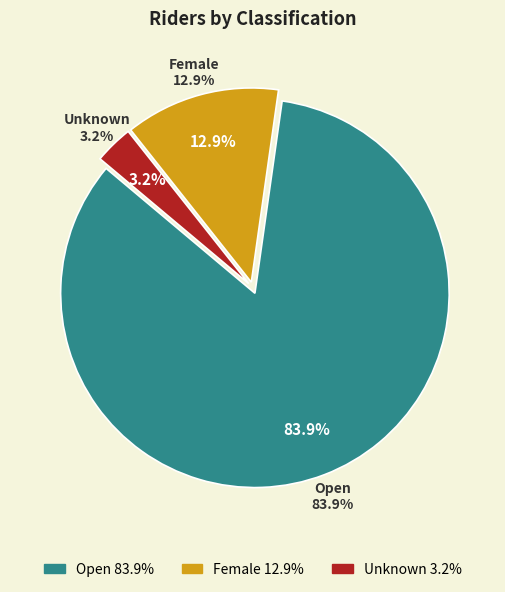

Approximately how many times larger is the value at Open compared to Female?

6.5